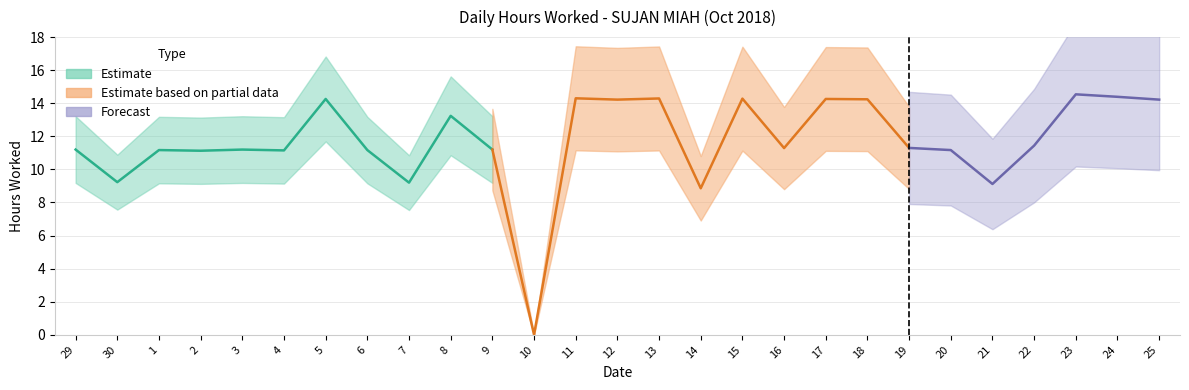

How many lines are shown in the chart?

1